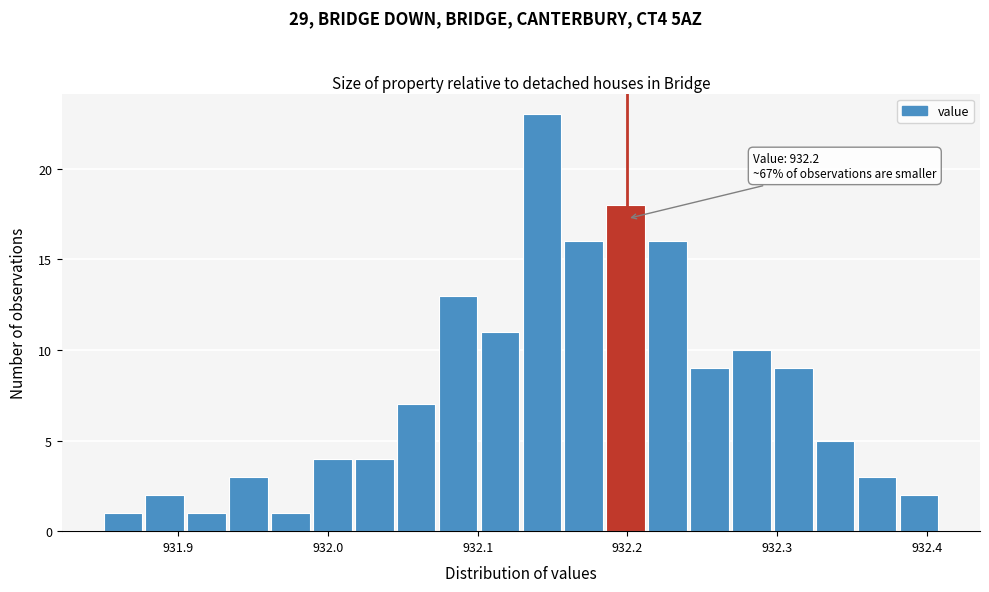

Read against the x-axis, roughly where is the centre of the tallest bar?

932.14